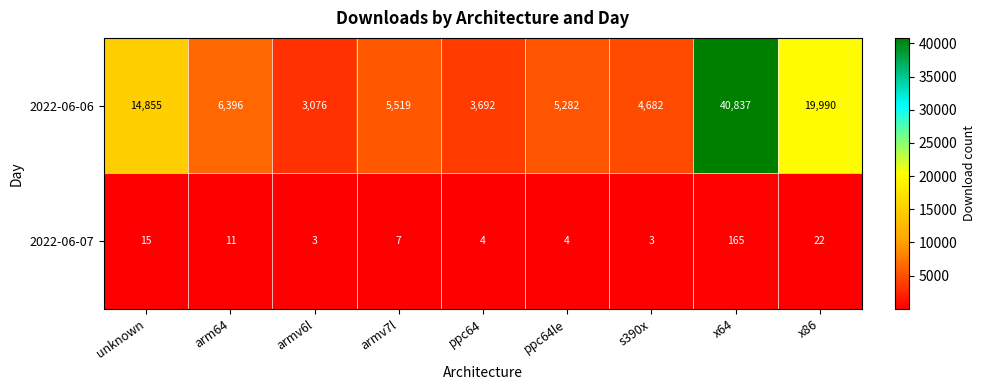

Reading right to left, transcribe all the data shown in this chart.

2022-06-06: x86=19990	x64=40837	s390x=4682	ppc64le=5282	ppc64=3692	armv7l=5519	armv6l=3076	arm64=6396	unknown=14855
2022-06-07: x86=22	x64=165	s390x=3	ppc64le=4	ppc64=4	armv7l=7	armv6l=3	arm64=11	unknown=15